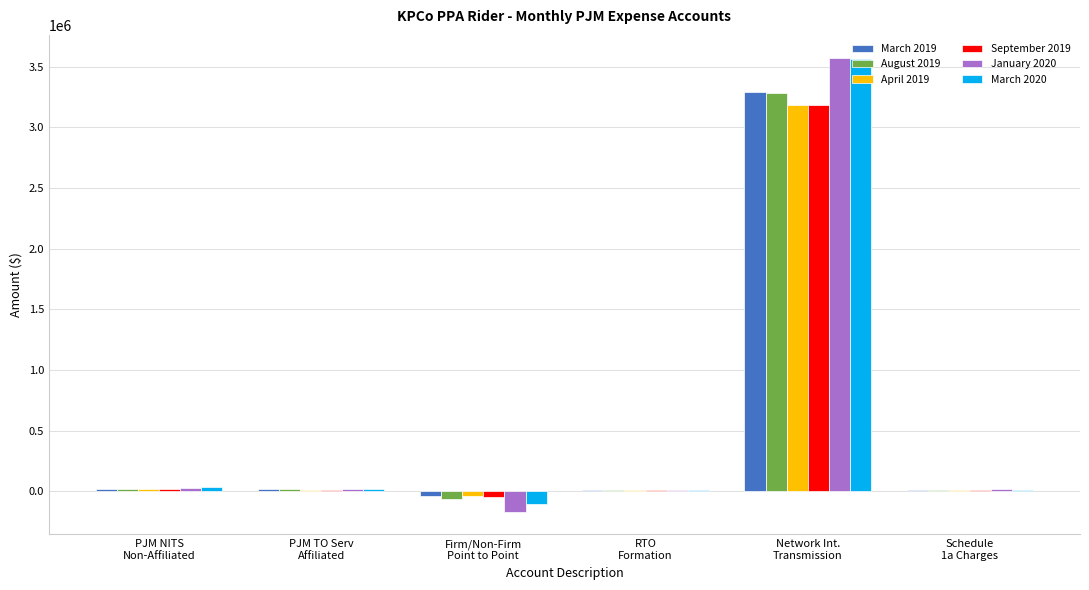

What is the highest value of the April 2019 series?

3183203.3